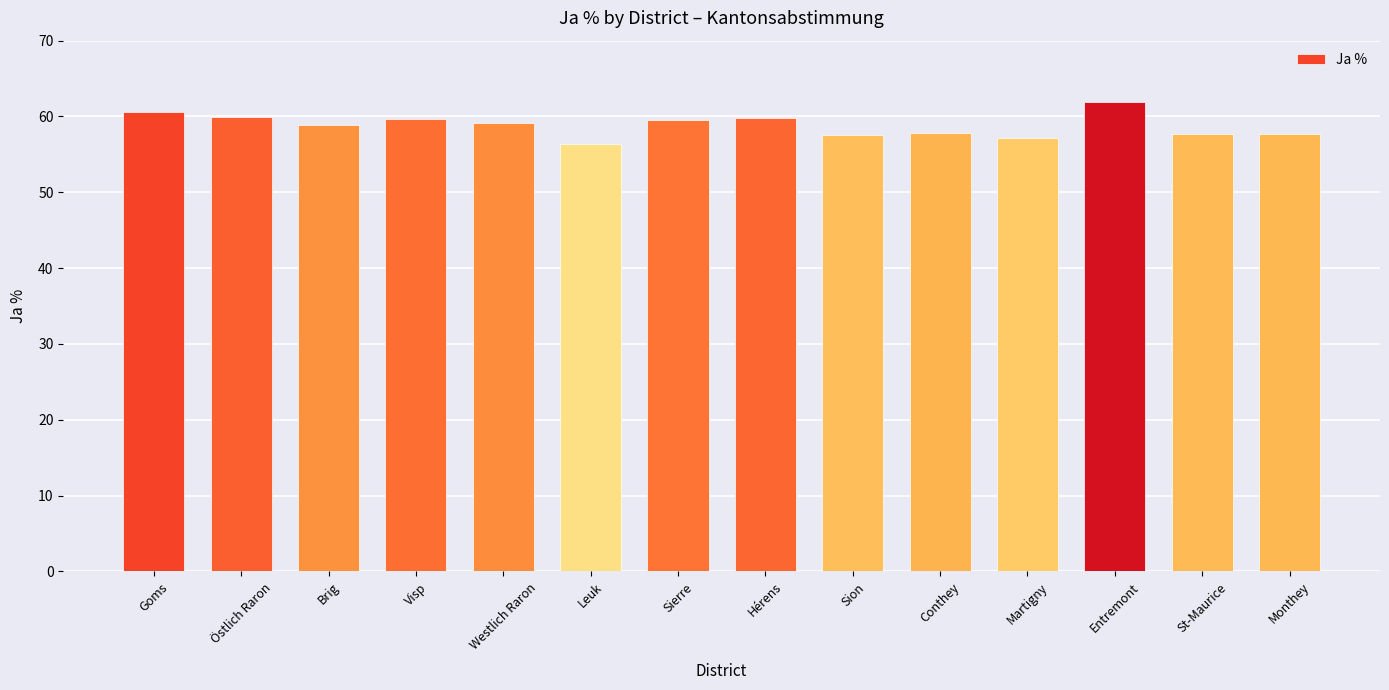

The value at Hérens is 59.9. True or false?

True